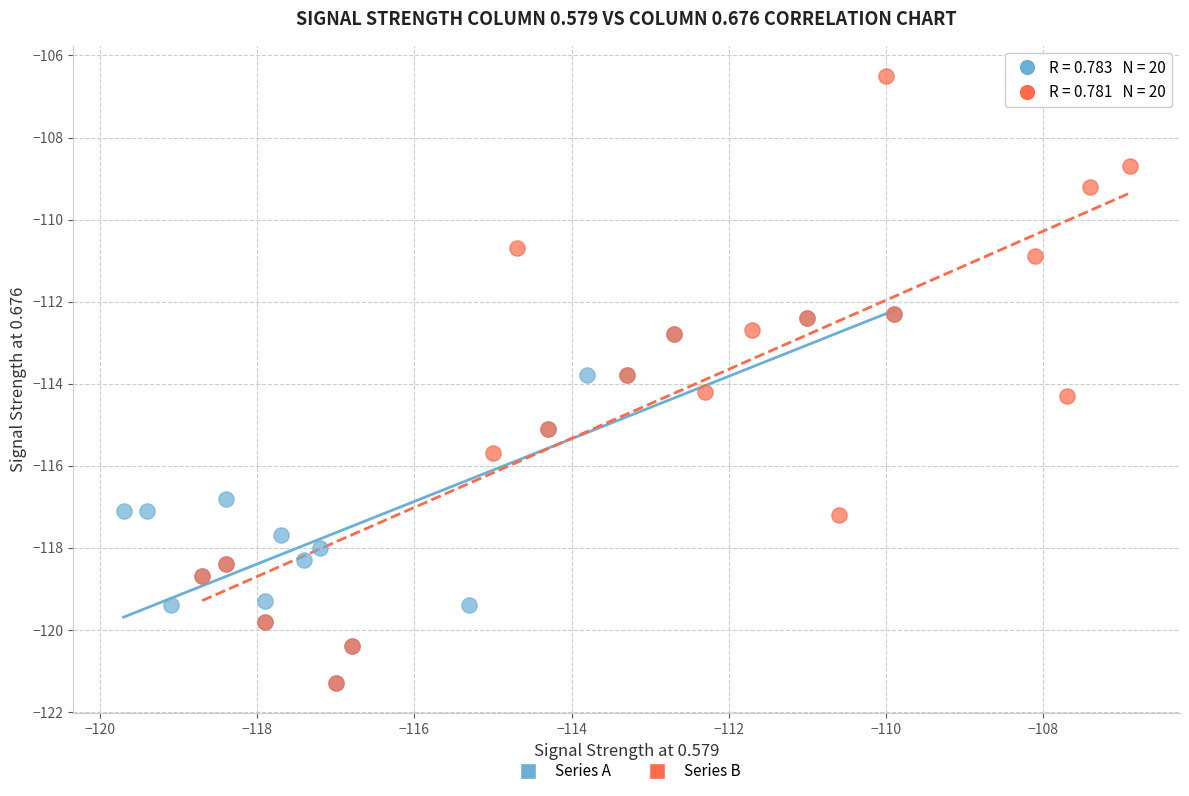

Which series has the largest Y range (max minus min)?

Series B